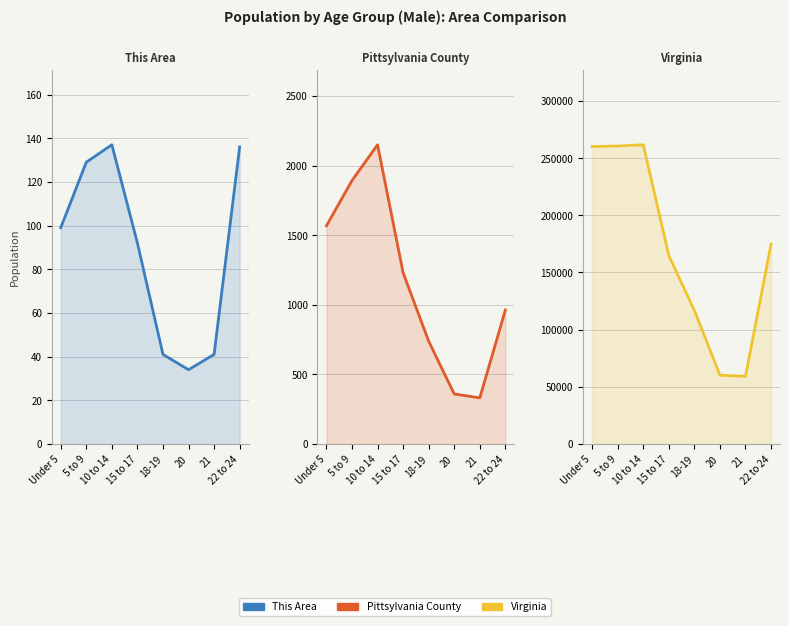

What is the highest value of the Virginia series?

261624